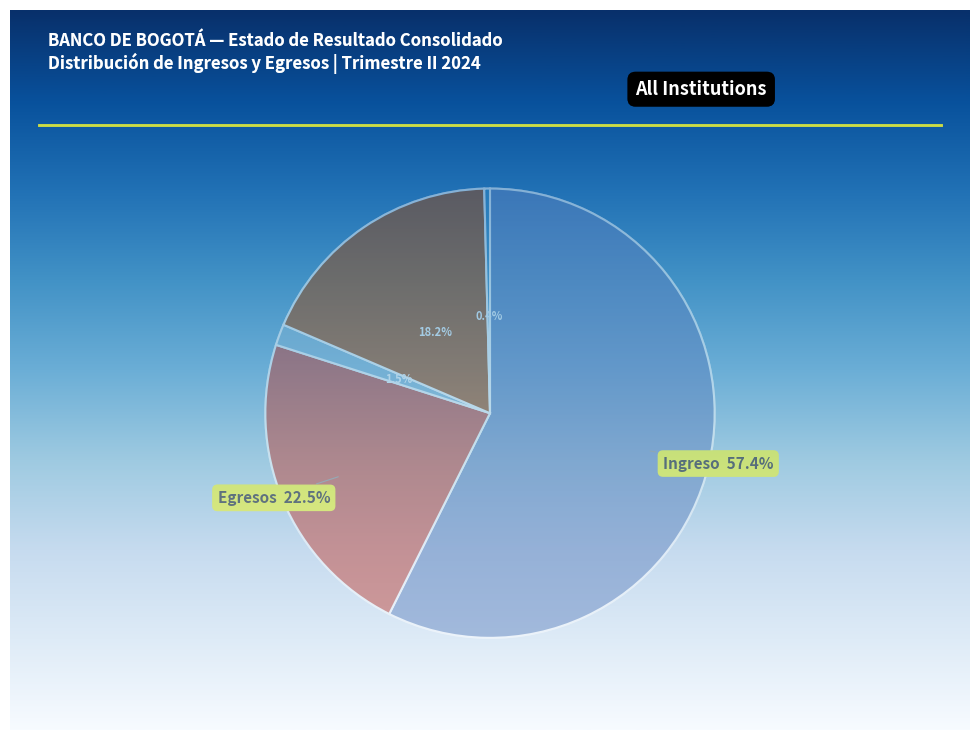

Is there a majority slice in this chart?

Yes